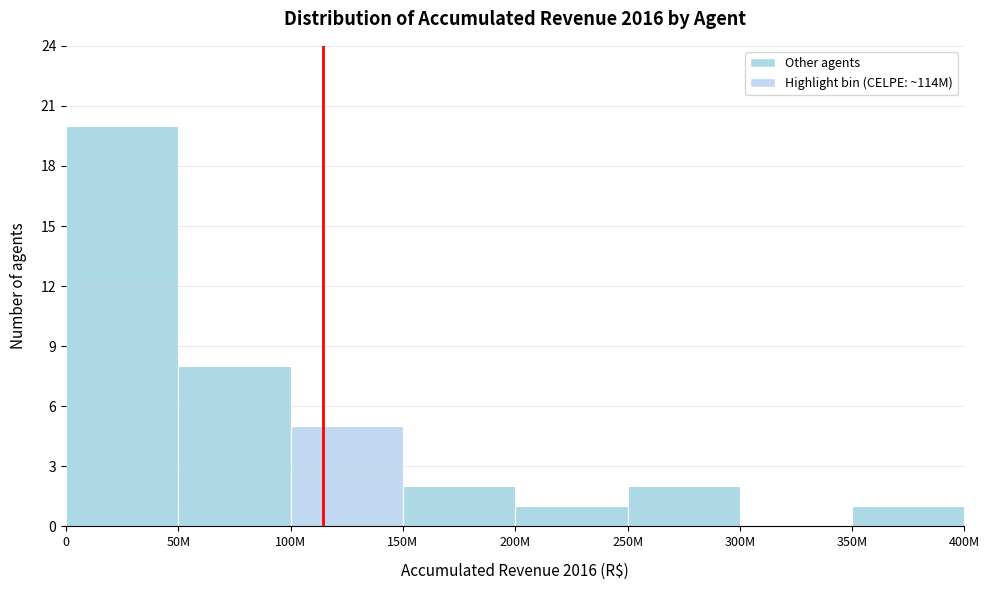

Reading left to right, extract all data points from this chart.

0=20	50M=8	100M=5	150M=2	200M=1	250M=2	300M=0	350M=1